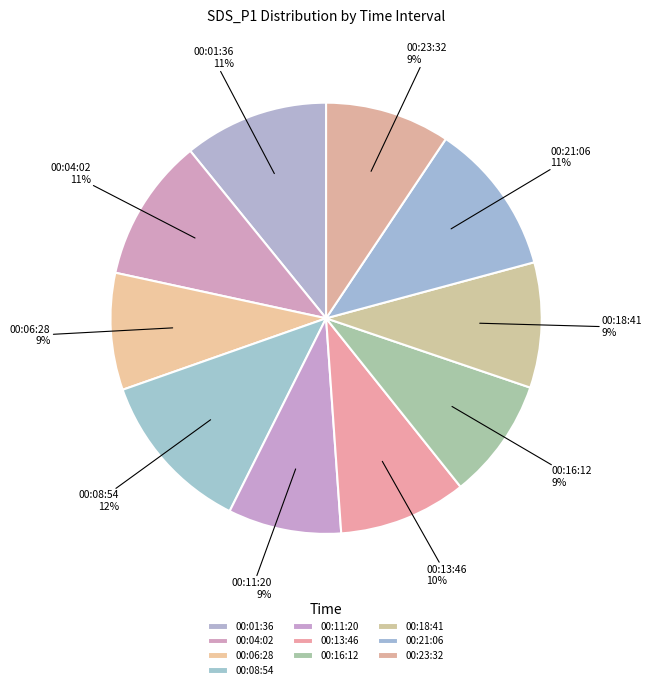

Does any single category account for the majority?

No